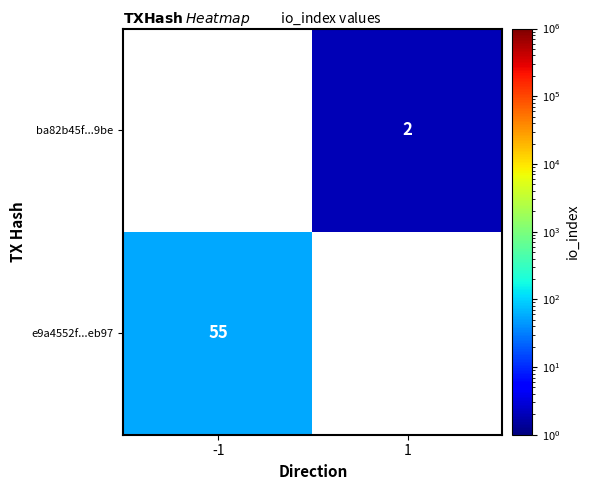

True or false: e9a4552f...eb97 has a value of 55 at -1.

True